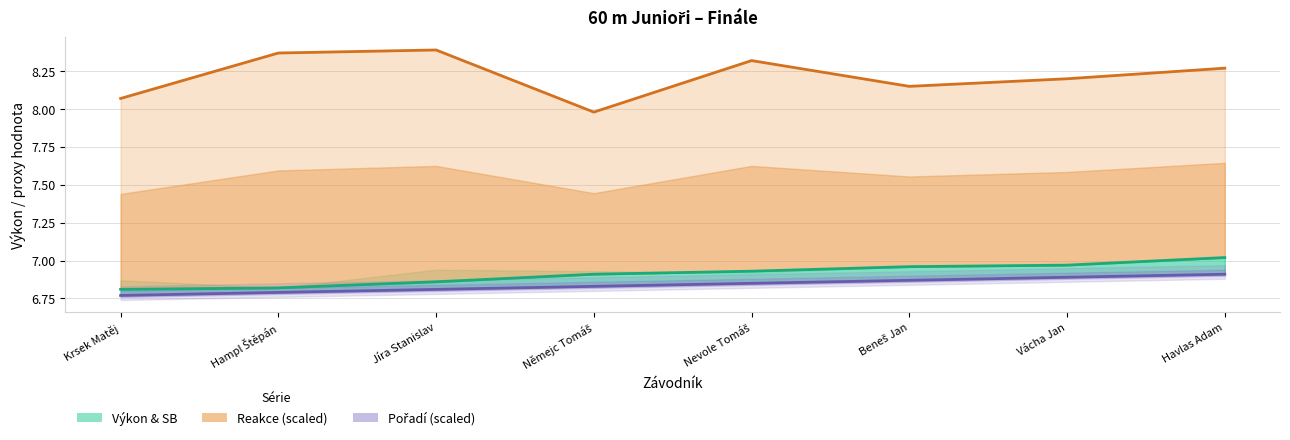

Rank the series by their maximum value, from highest to lowest.

Reakce (scaled), Výkon, Pořadí (scaled)